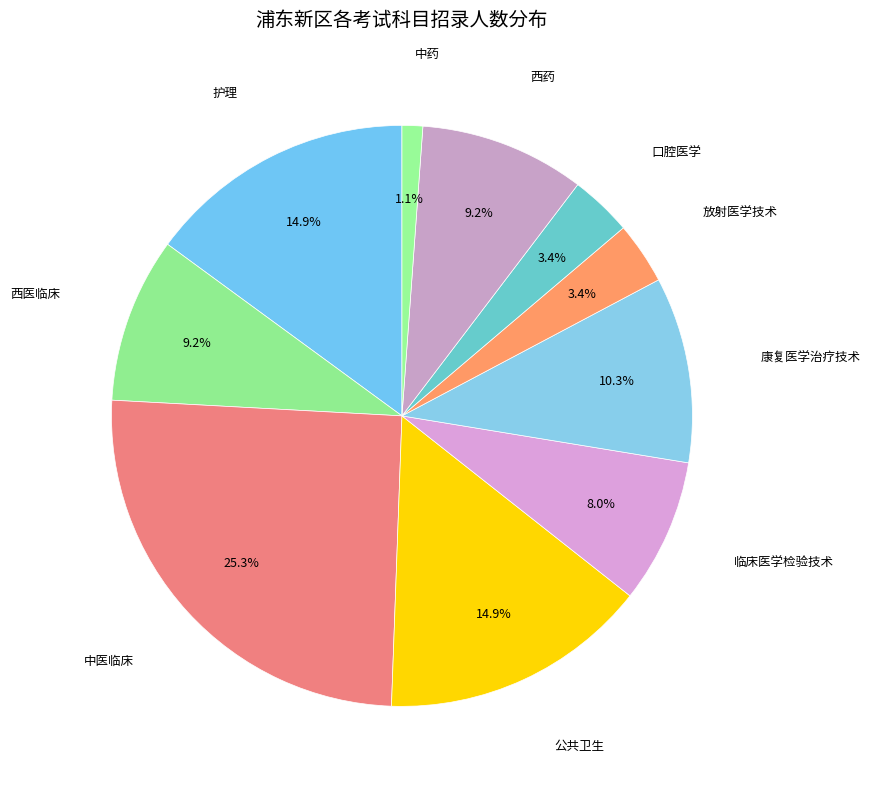

Is 护理 the majority of the pie?

No